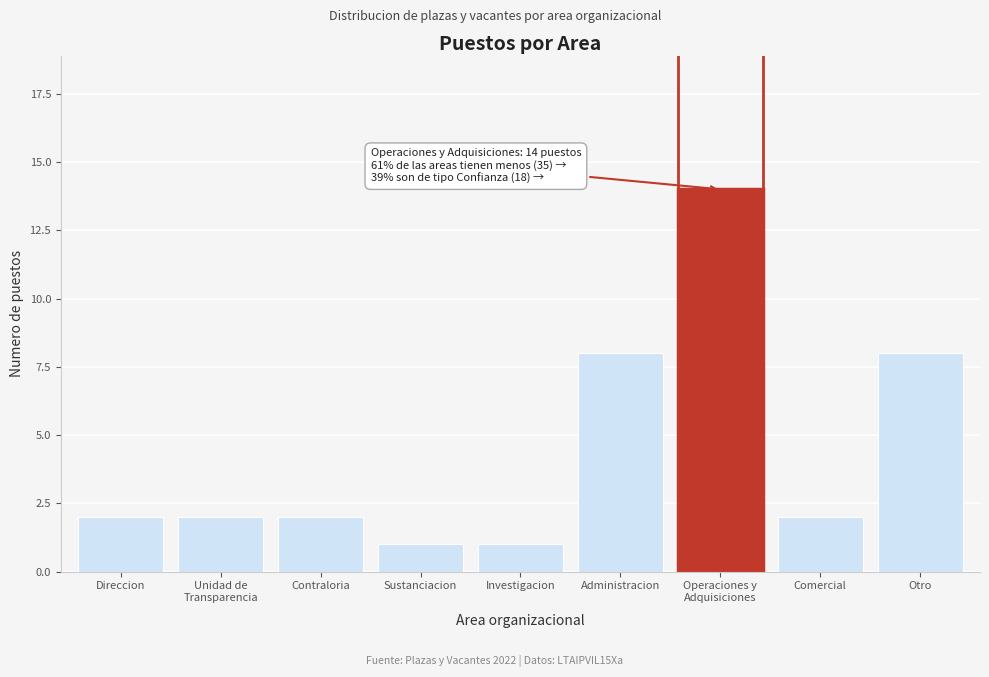

Reading left to right, extract all data points from this chart.

2	2	2	1	1	8	14	2	8